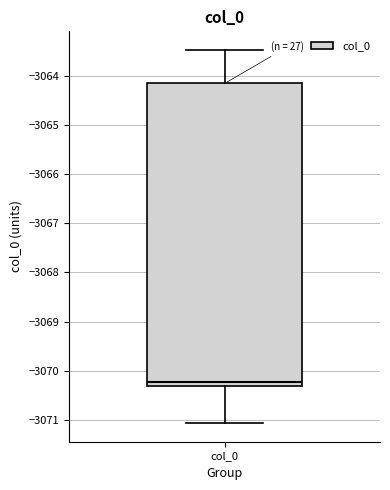

Where does the median line of the box for col_0 sit on the y-axis? The values are not printed on the chart, so give them approximately, as read against the axis.

-3070.2